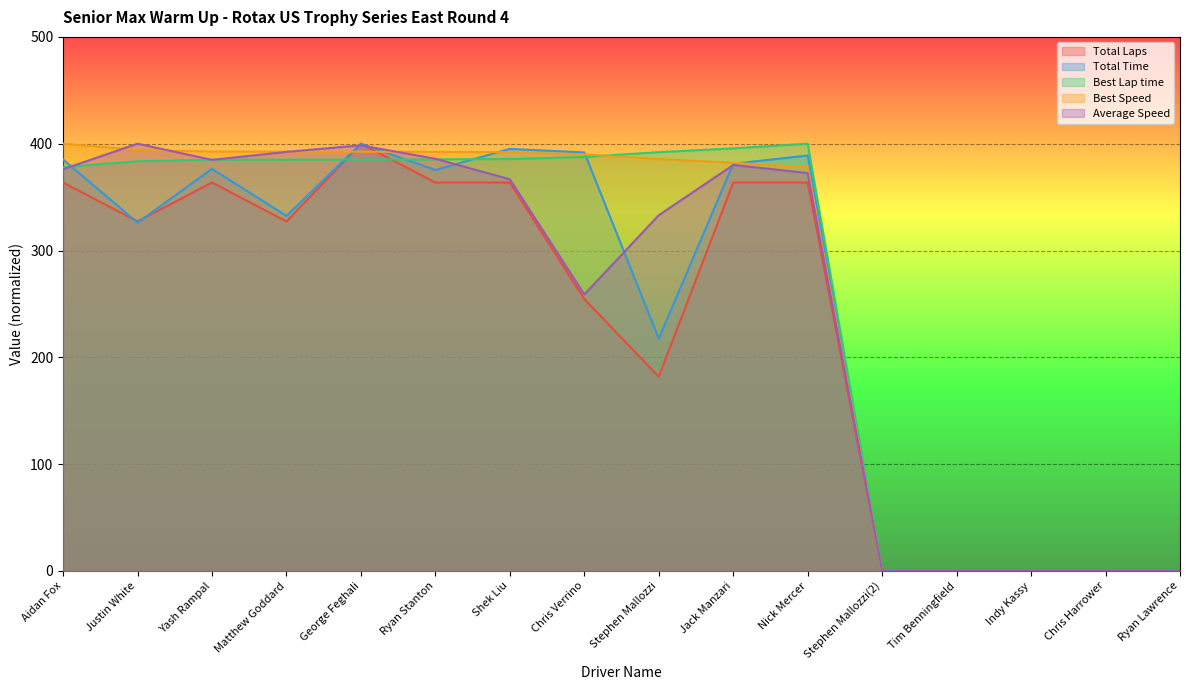

The Total Laps series shows 102.3 at Chris Verrino. True or false?

False